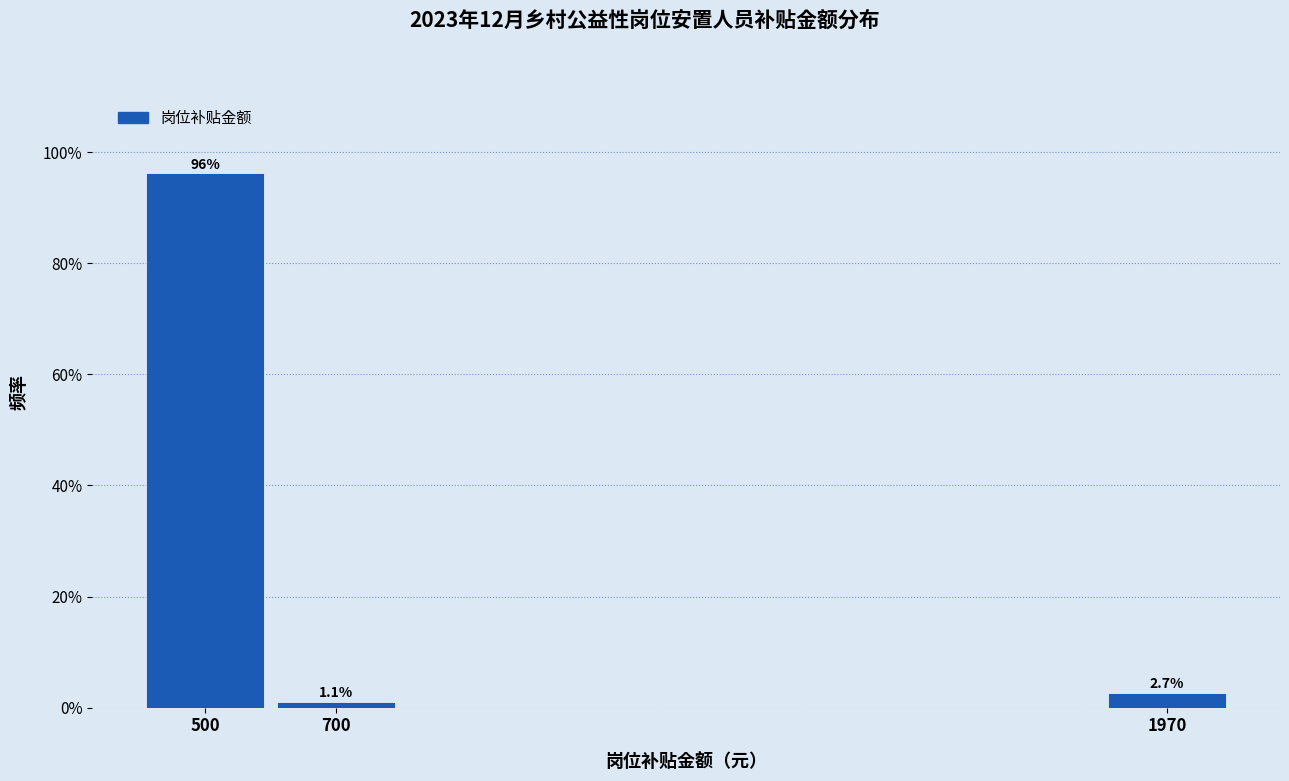

Reading left to right, what are all the values shown in this chart?

500=96.2	700=1.1	1970=2.7